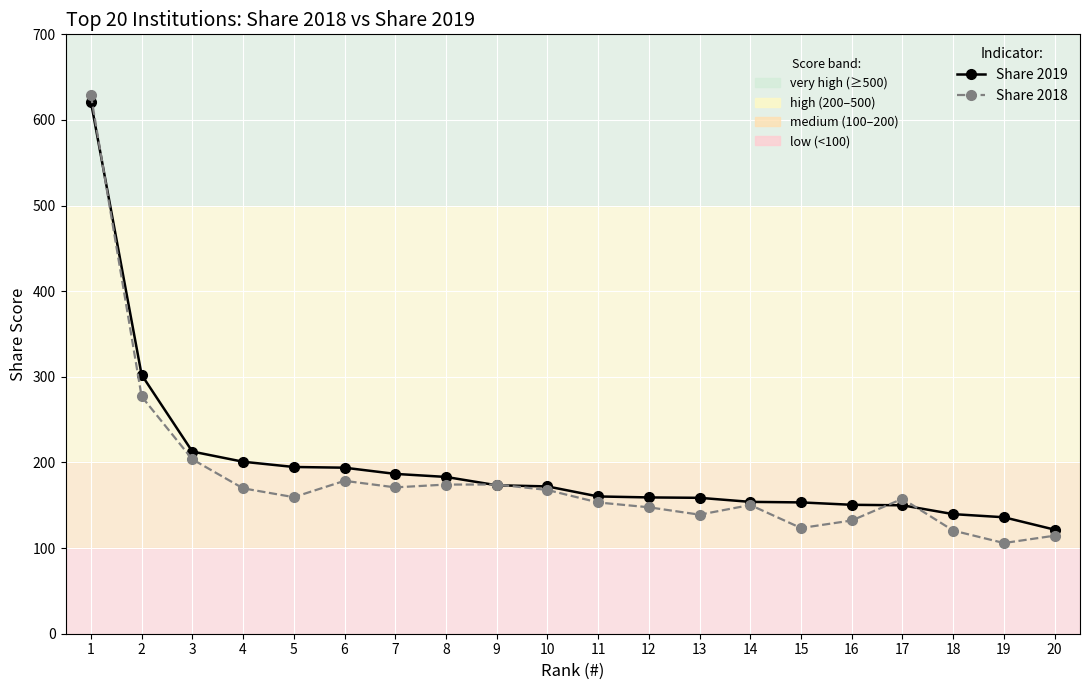

What is the total value across all series at 17?

307.6